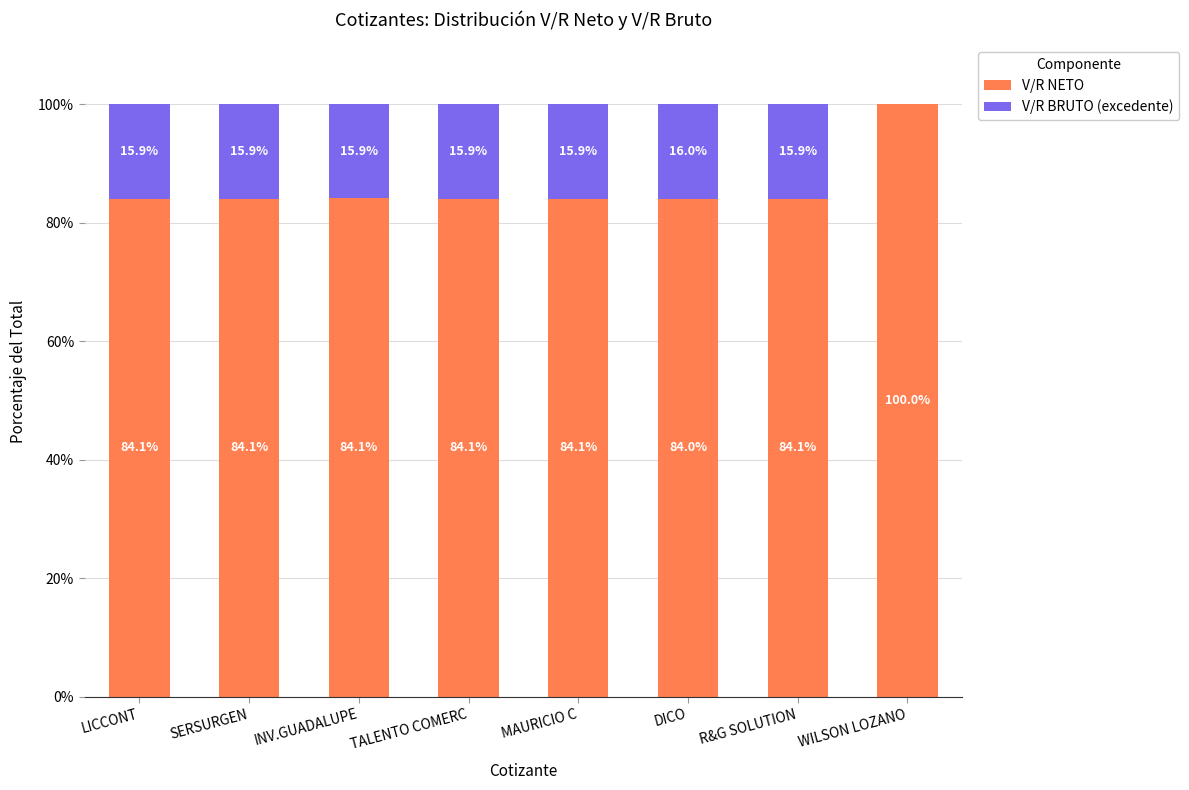

What is the total value across all series at LICCONT?

100.0